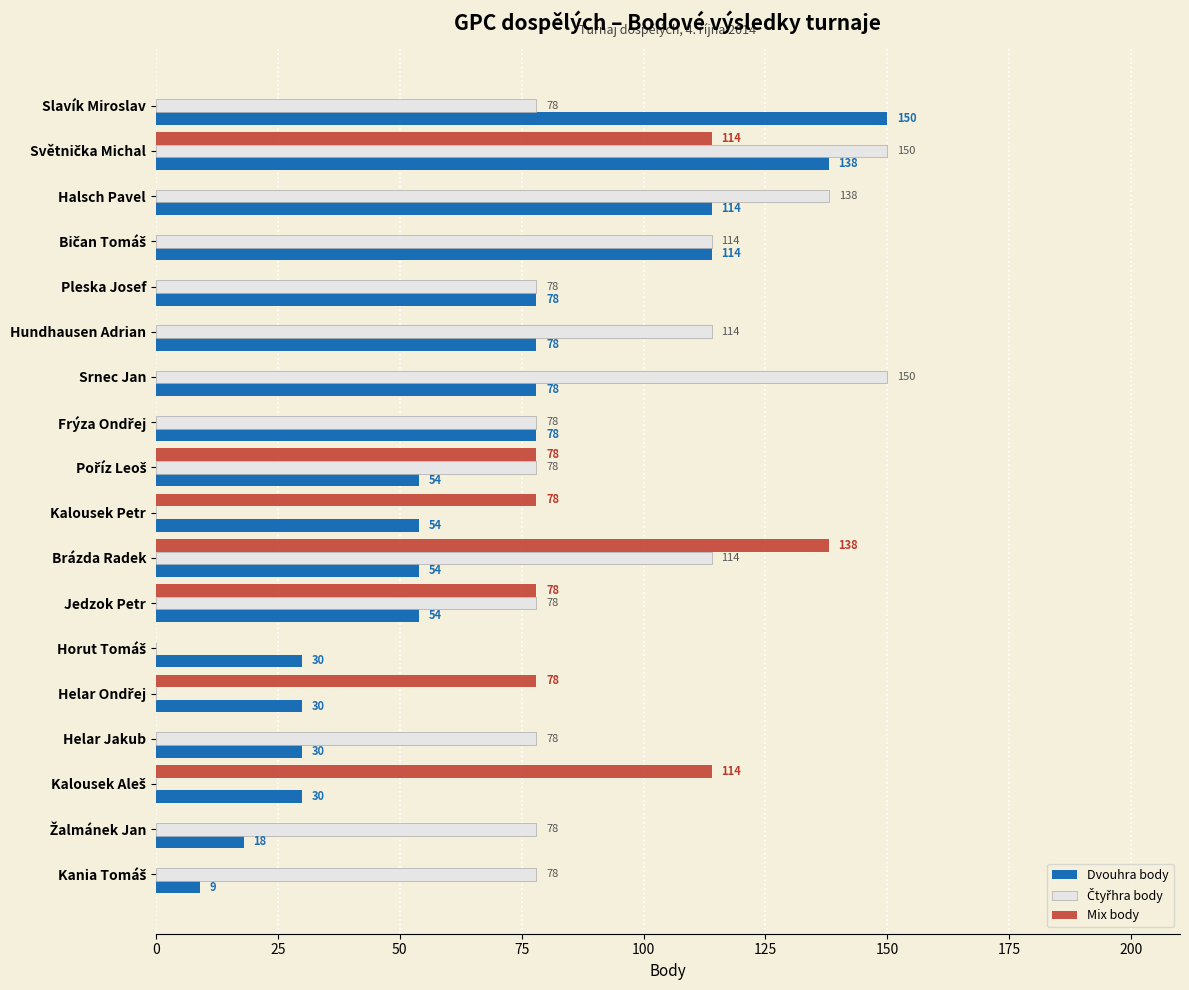

Which category has the highest value in the Dvouhra body series?

Slavík Miroslav